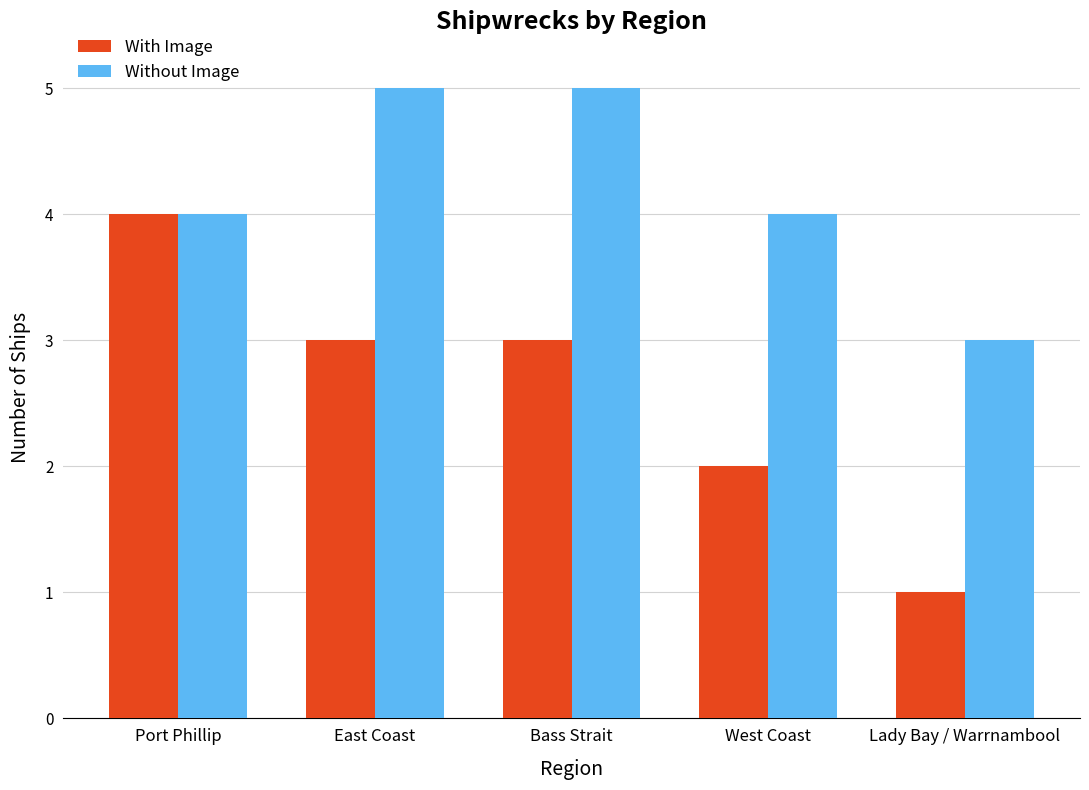

Is the value of Without Image at East Coast greater than the value of With Image at East Coast?

Yes